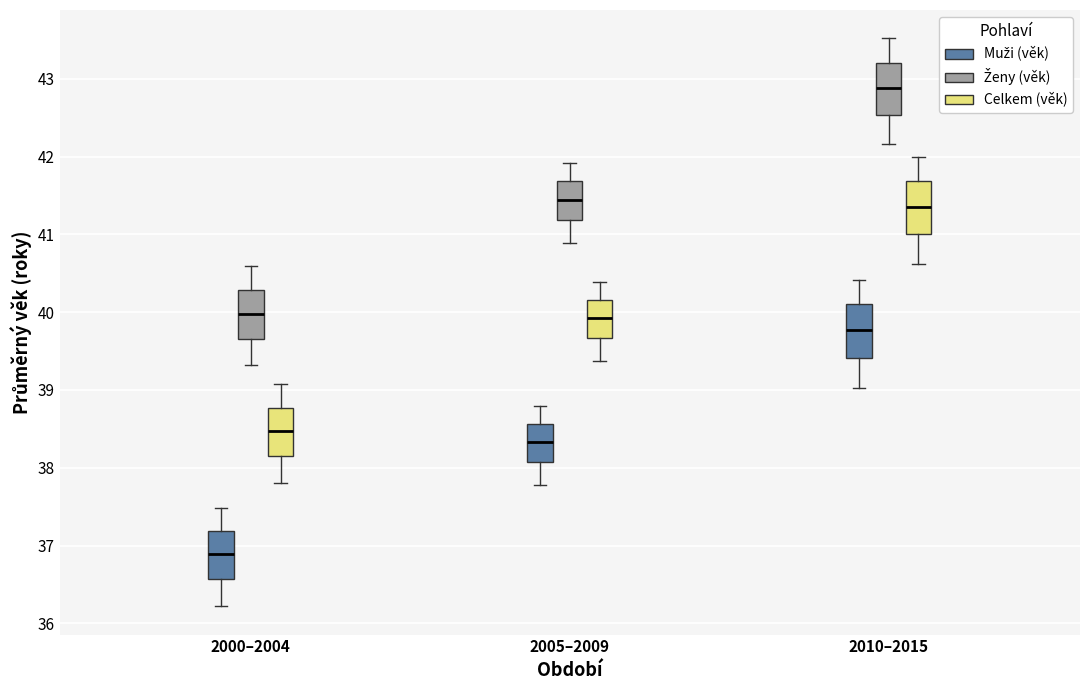

Reading left to right, transcribe this box plot: for each box, give where its median line is, the range the box spans, and where its two whiskers end, as read against the y-axis. The values are not printed on the chart, so give them approximately, as read against the axis.

2000–2004 (Muži (věk)): median 36.9, box 36.6 to 37.2, whiskers 36.2 to 37.5
2000–2004 (Ženy (věk)): median 40.0, box 39.7 to 40.3, whiskers 39.3 to 40.6
2000–2004 (Celkem (věk)): median 38.5, box 38.2 to 38.8, whiskers 37.8 to 39.1
2005–2009 (Muži (věk)): median 38.3, box 38.1 to 38.6, whiskers 37.8 to 38.8
2005–2009 (Ženy (věk)): median 41.4, box 41.2 to 41.7, whiskers 40.9 to 41.9
2005–2009 (Celkem (věk)): median 39.9, box 39.7 to 40.2, whiskers 39.4 to 40.4
2010–2015 (Muži (věk)): median 39.8, box 39.4 to 40.1, whiskers 39.0 to 40.4
2010–2015 (Ženy (věk)): median 42.9, box 42.5 to 43.2, whiskers 42.2 to 43.5
2010–2015 (Celkem (věk)): median 41.4, box 41.0 to 41.7, whiskers 40.6 to 42.0